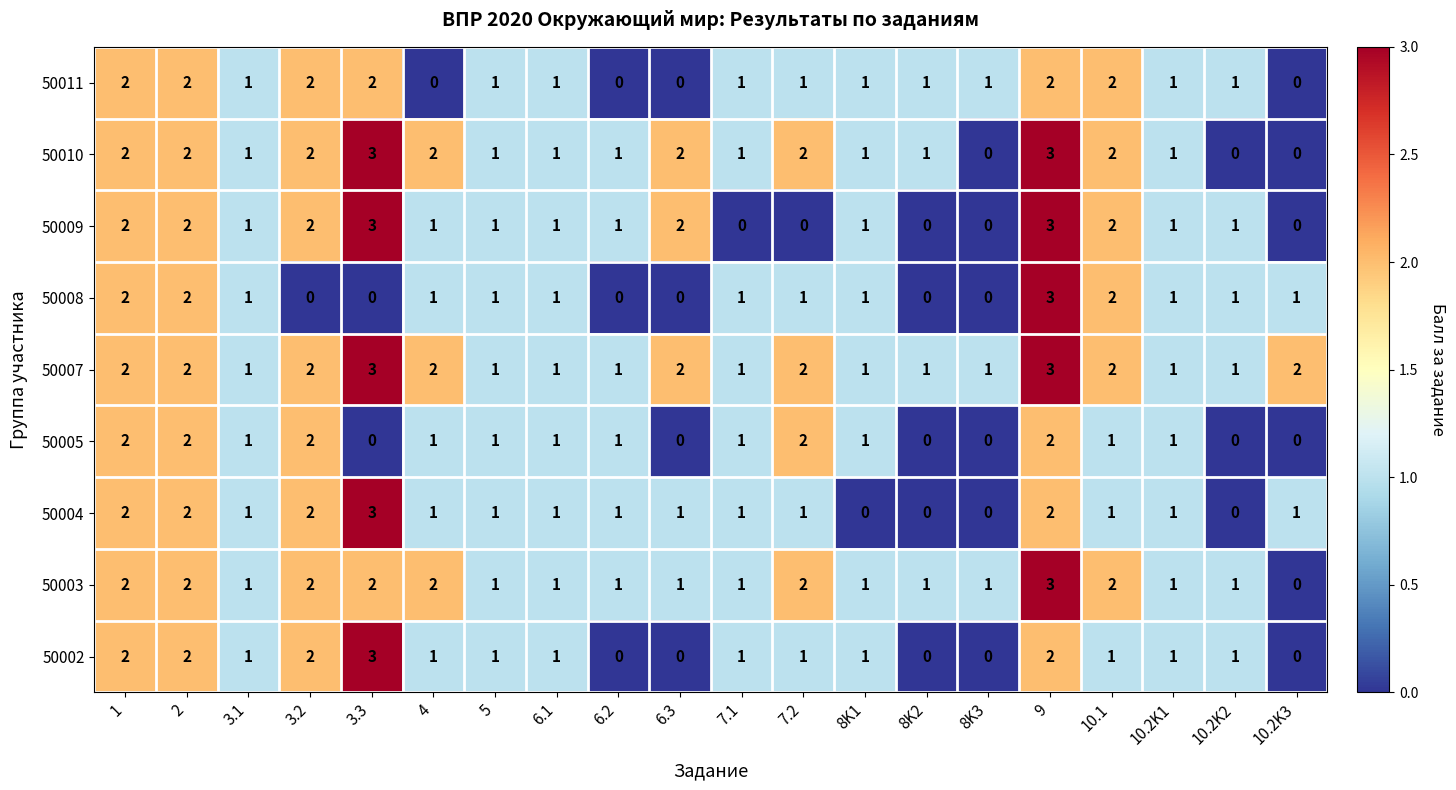

Count the 50002 values in the range 1 to 2.

14